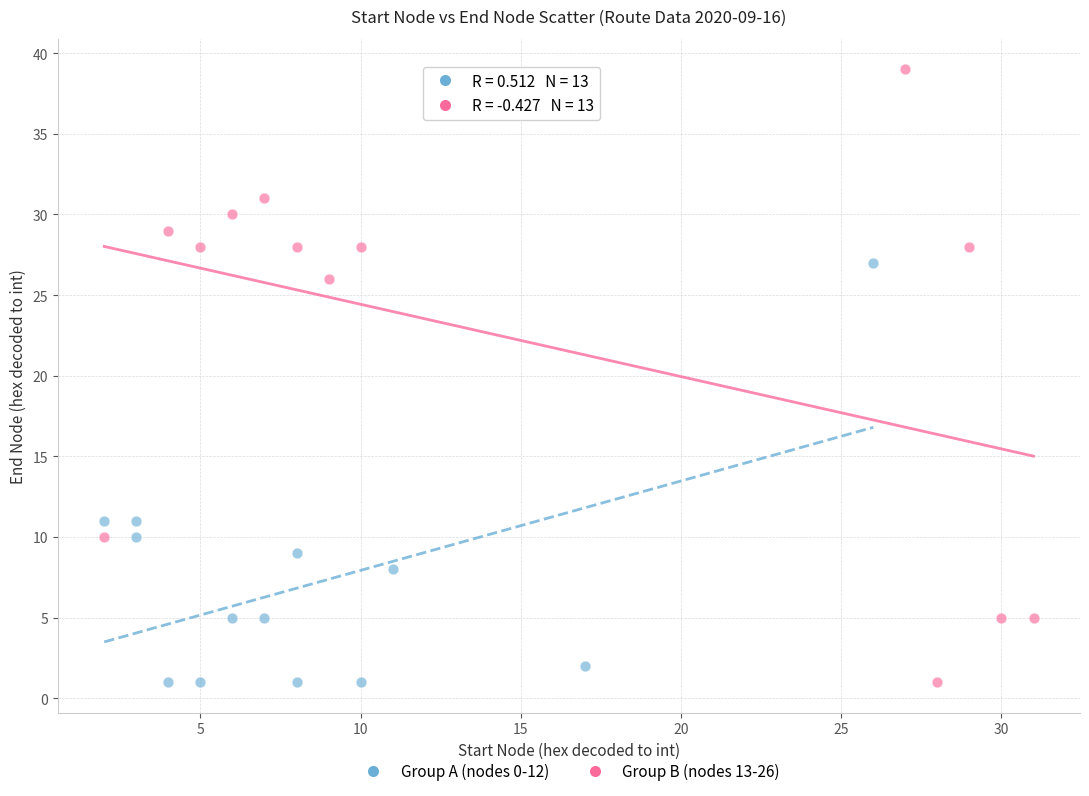

Which series reaches the maximum Y coordinate?

Group B (nodes 13-26)